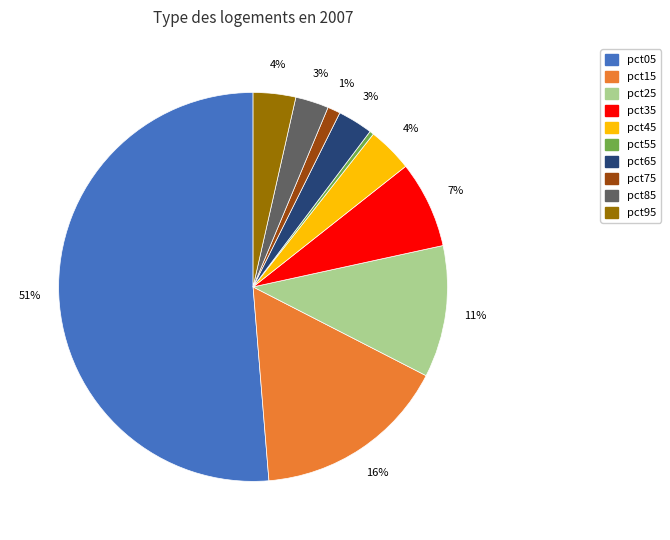

To the nearest percent, what percentage of the pie is pct15?

16%